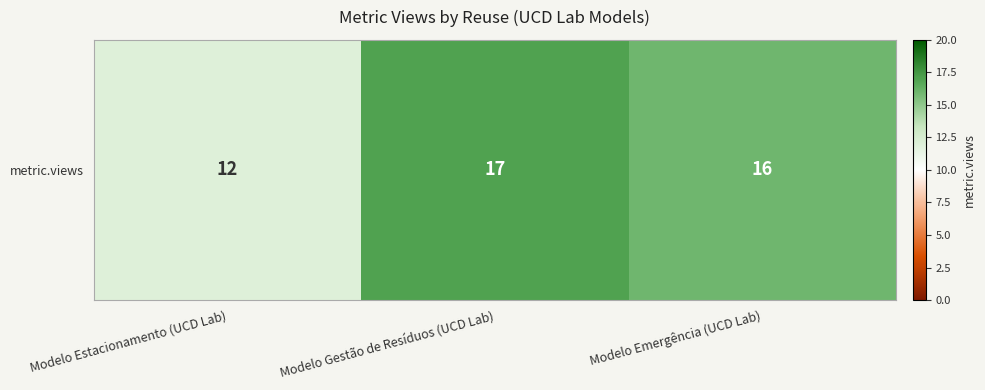

What is the maximum value shown in the chart?

17